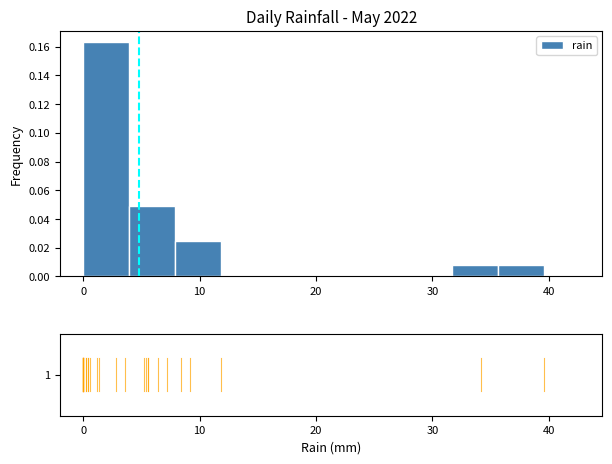

Read against the x-axis, roughly where is the centre of the tallest bar?

2